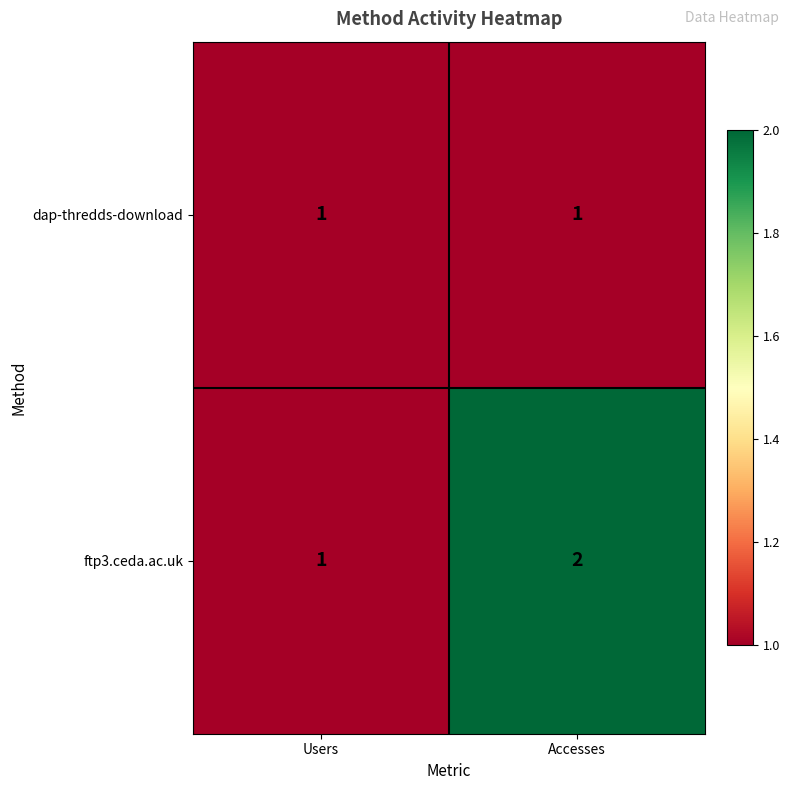

The value of ftp3.ceda.ac.uk at Accesses is 2. True or false?

True